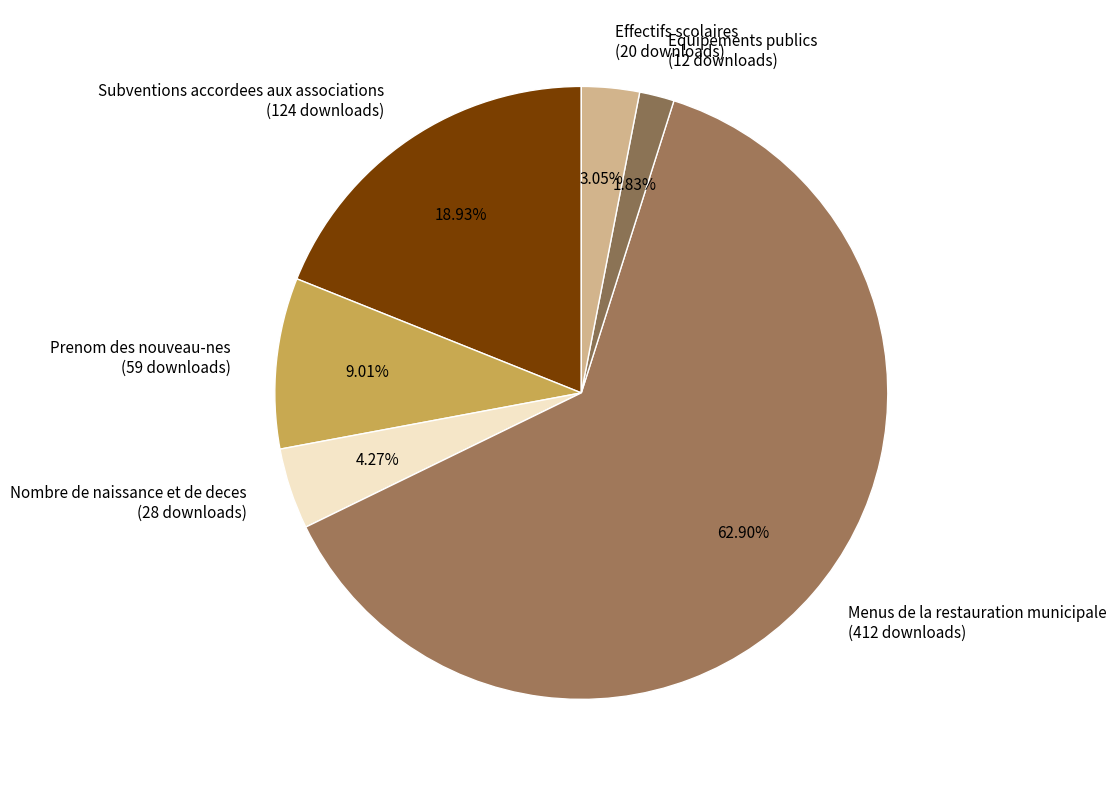

How many segments does this pie chart have?

6